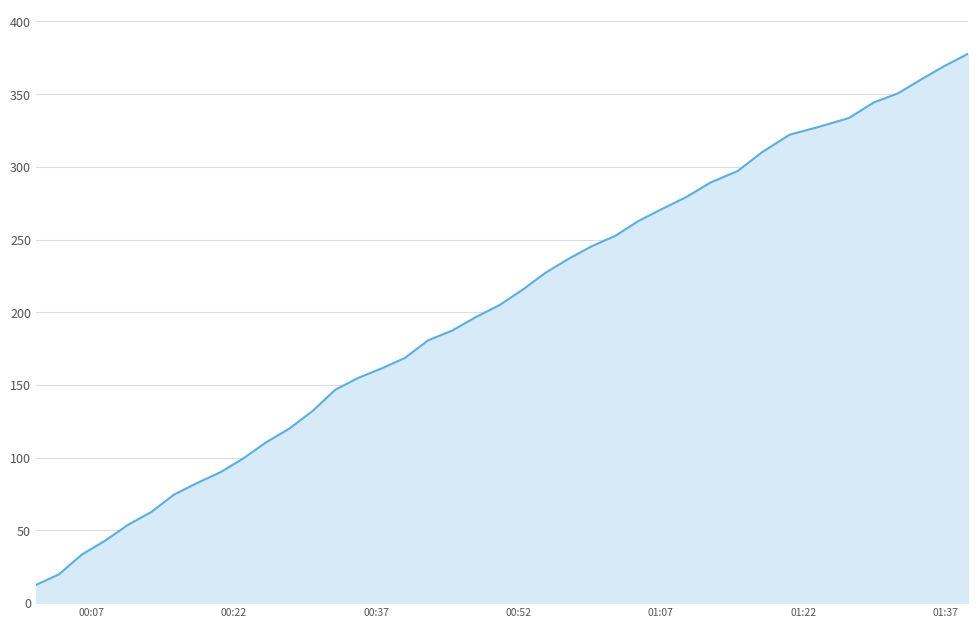

What is the difference between the maximum and minimum values?

365.4